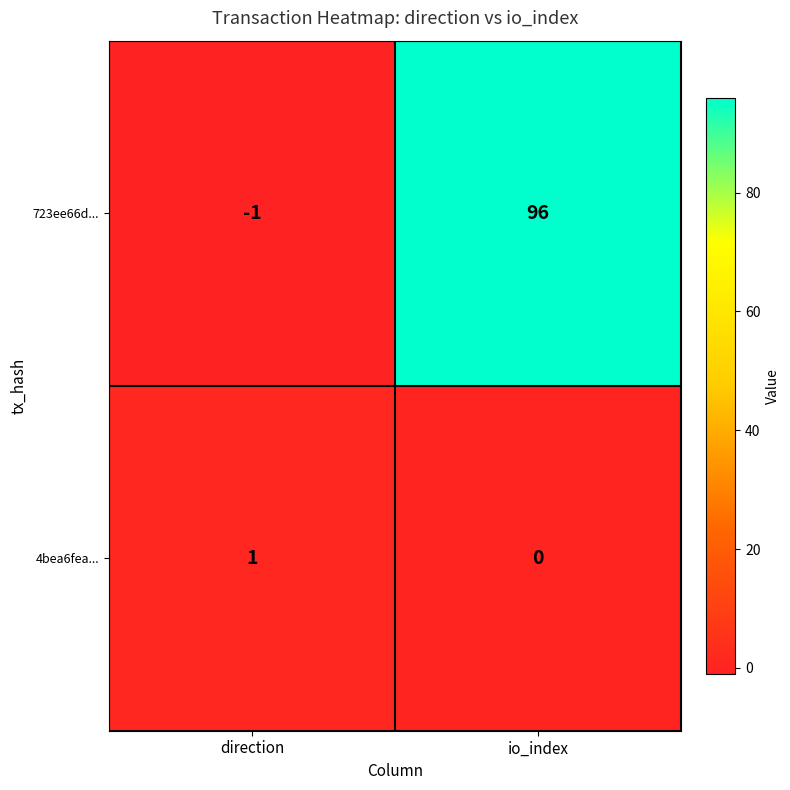

How many categories are shown in the chart?

2